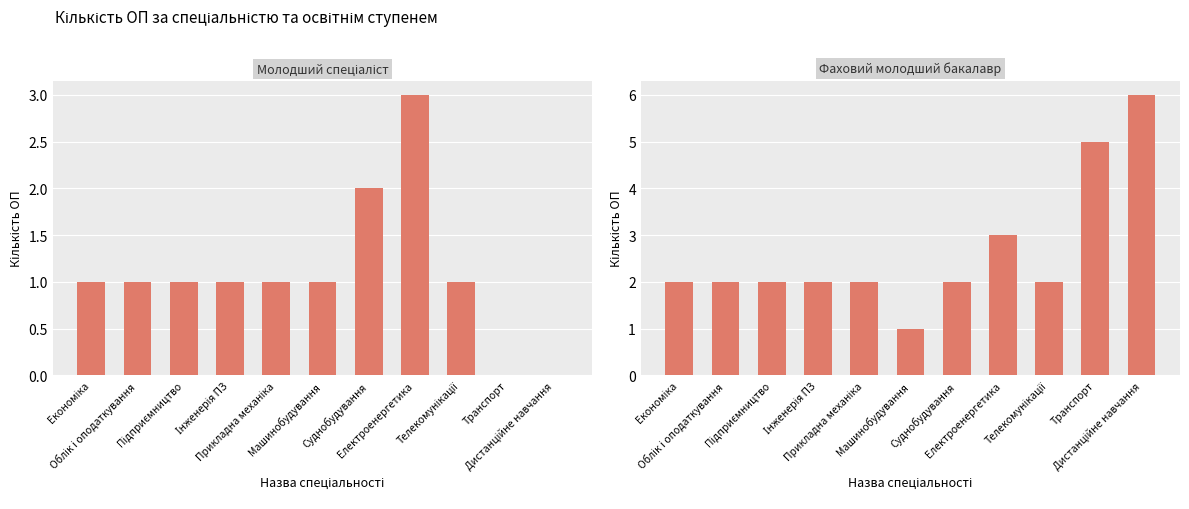

Where is Фаховий молодший бакалавр nearest to the value 3?

Електроенергетика